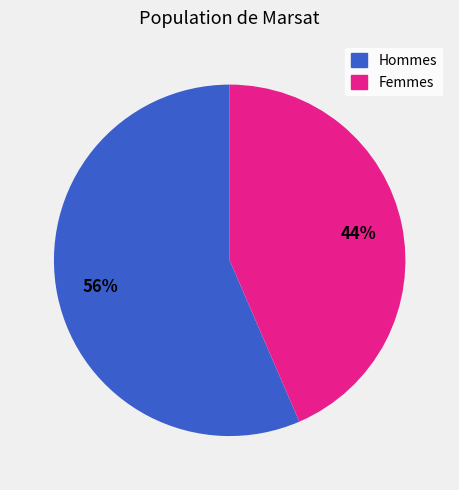

To the nearest percent, what is the average slice percentage?

50%